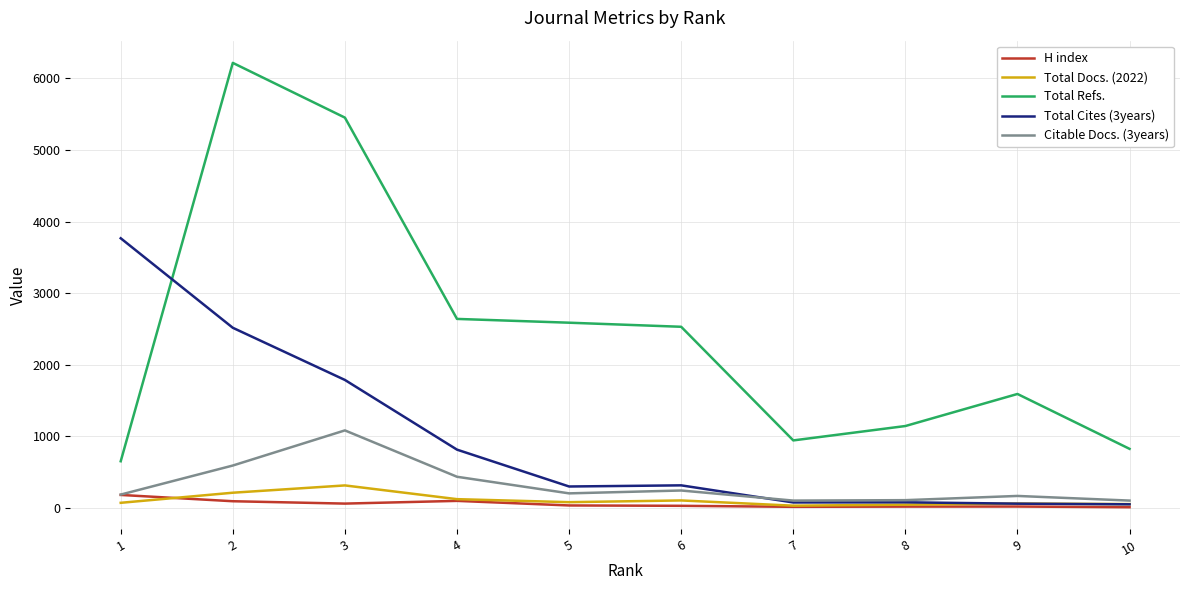

The value of Total Refs. at 3 is 5452. True or false?

True